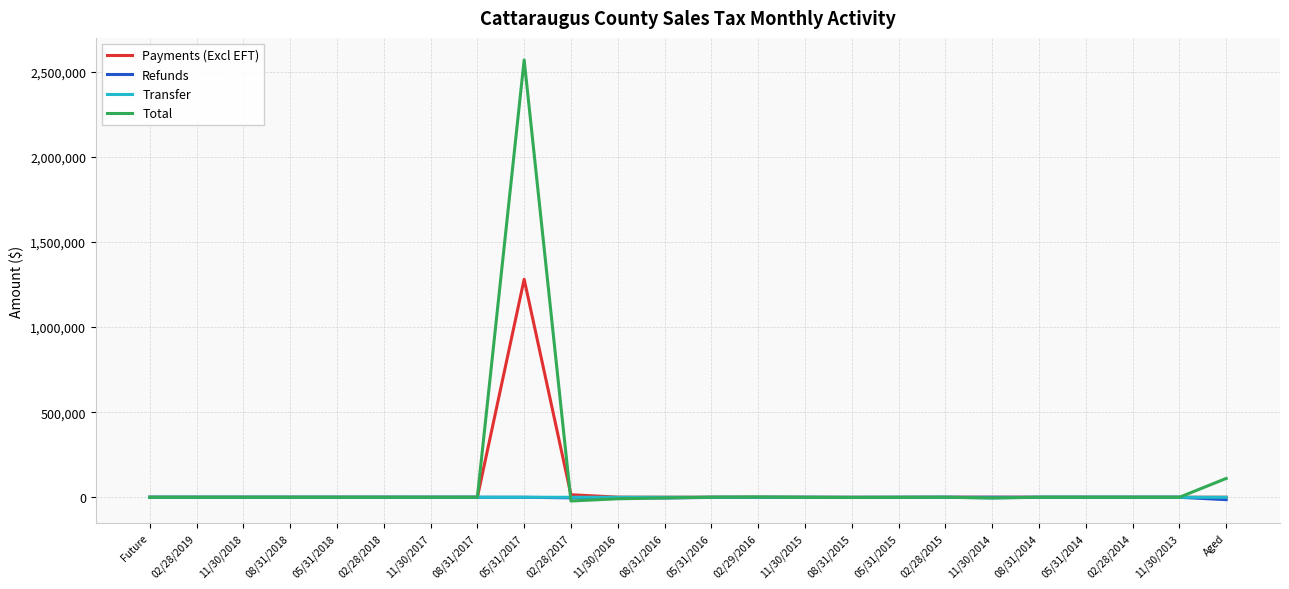

What is the maximum value shown in the chart?

2569600.7